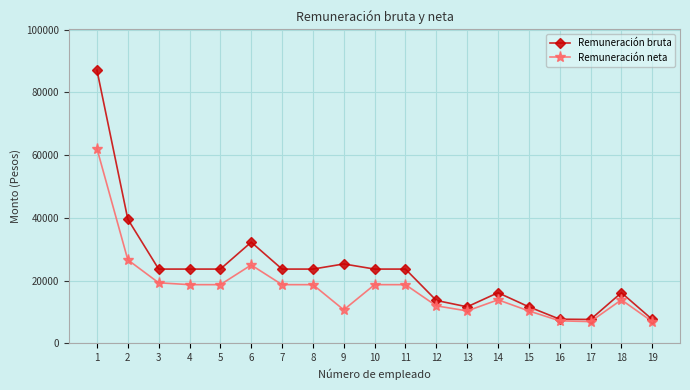

What is the minimum value for Remuneración bruta?

7567.5